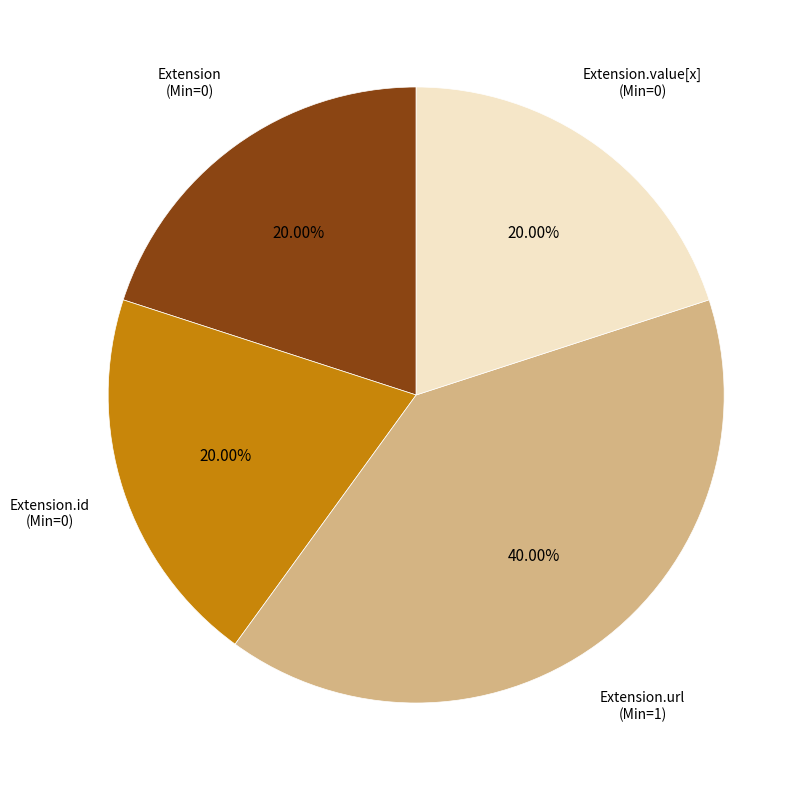

To the nearest percent, what is the average slice percentage?

25%